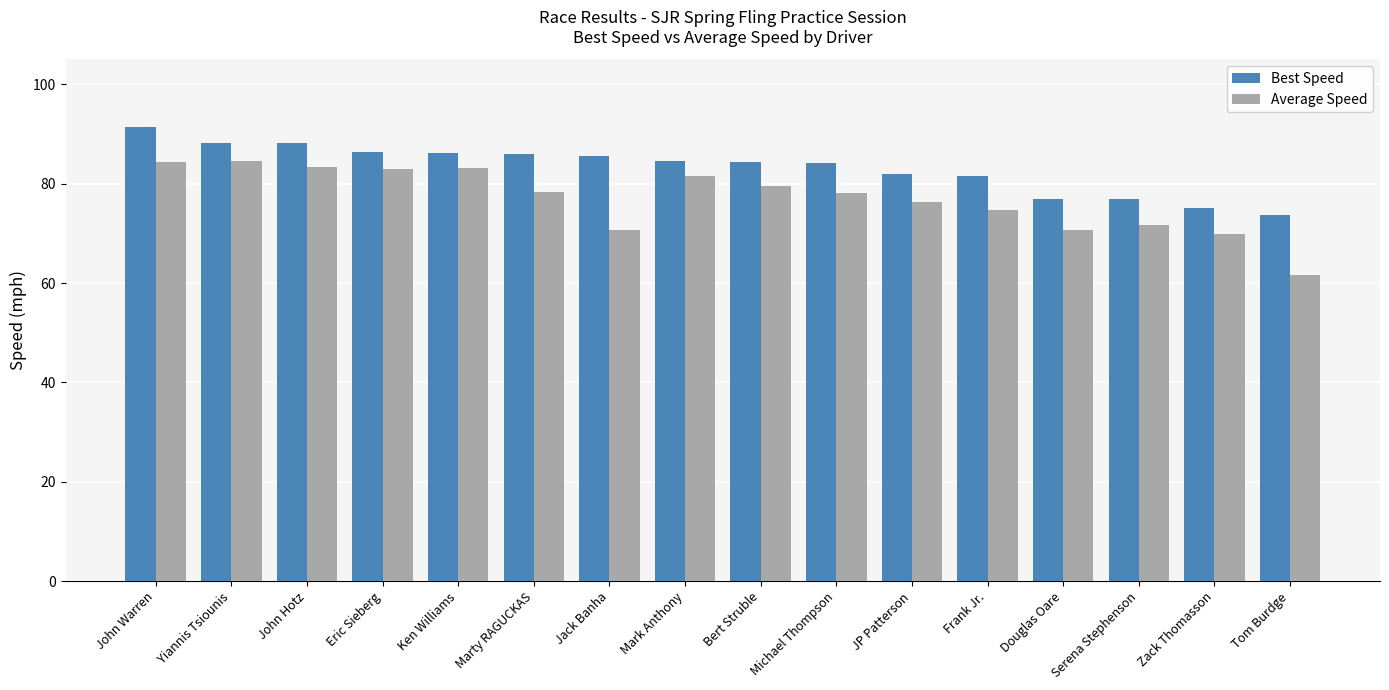

Rank the series at John Hotz from highest to lowest value.

Best Speed, Average Speed